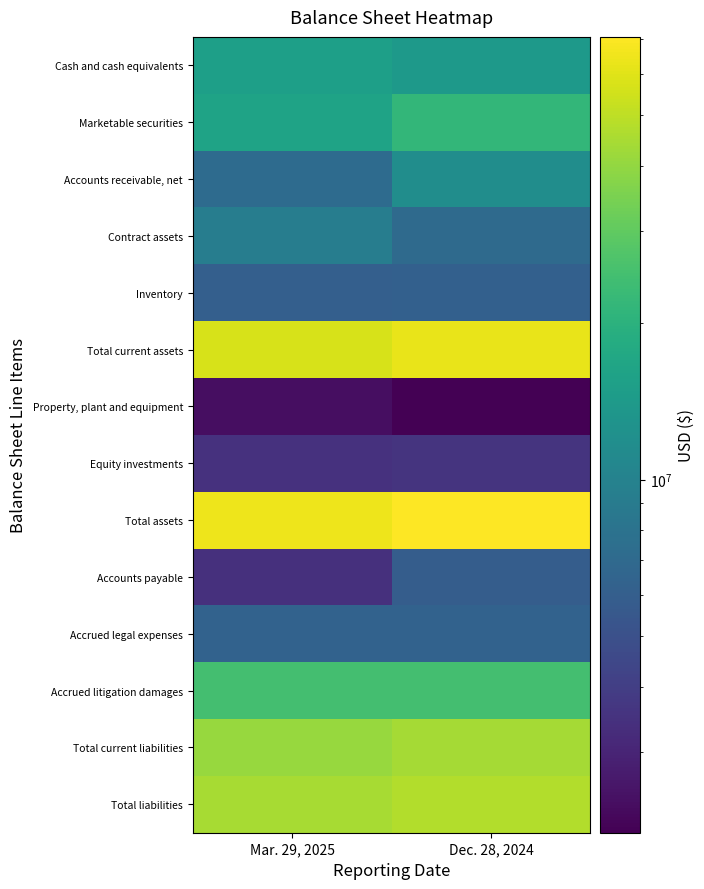

Rank the series by their maximum value, from lowest to highest.

Property, plant and equipment, Equity investments, Accounts payable, Inventory, Accrued legal expenses, Contract assets, Accounts receivable, net, Cash and cash equivalents, Marketable securities, Accrued litigation damages, Total current liabilities, Total liabilities, Total current assets, Total assets